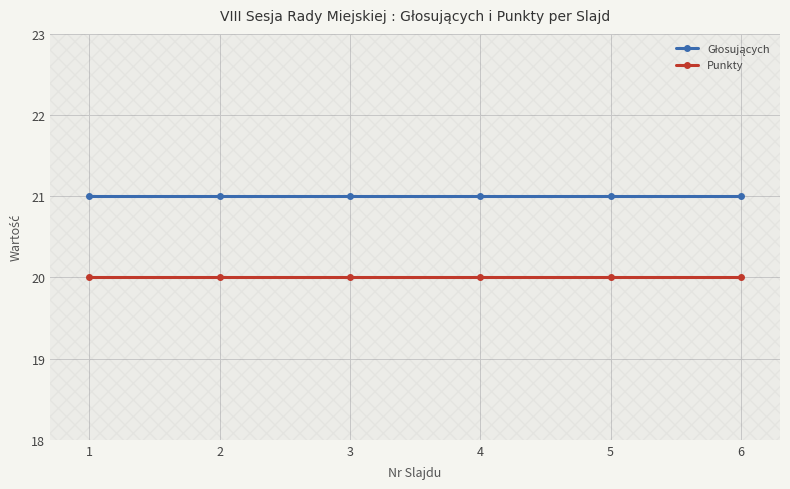

True or false: Głosujących has more than 1 interior local peaks.

False